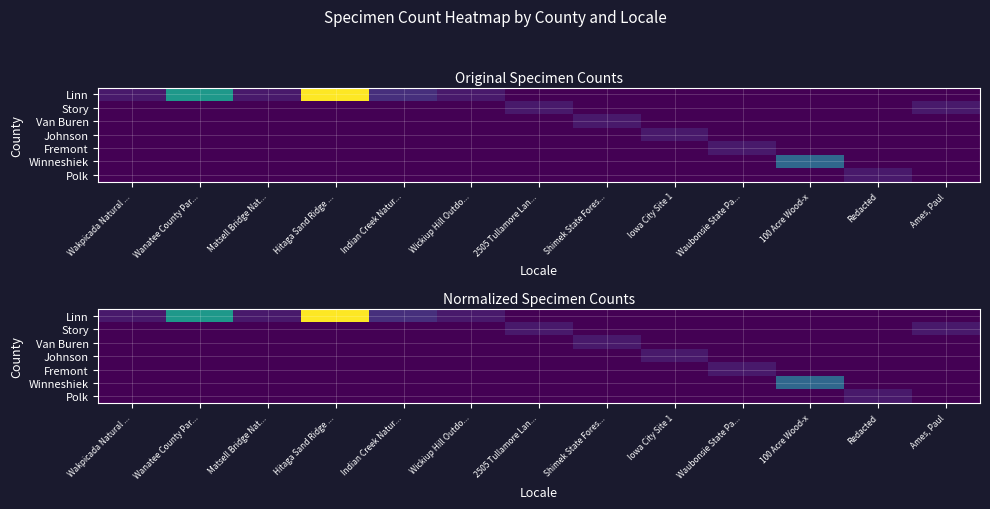

How many positive values does the Fremont series have?

1